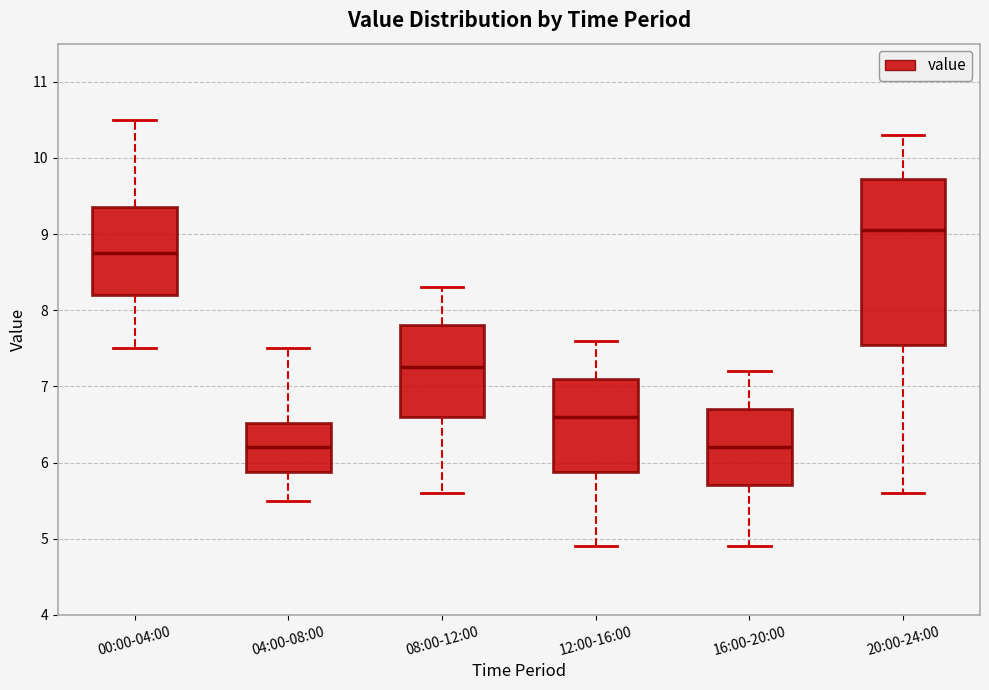

Which box is the tallest, from its lower edge to its upper edge?

20:00-24:00